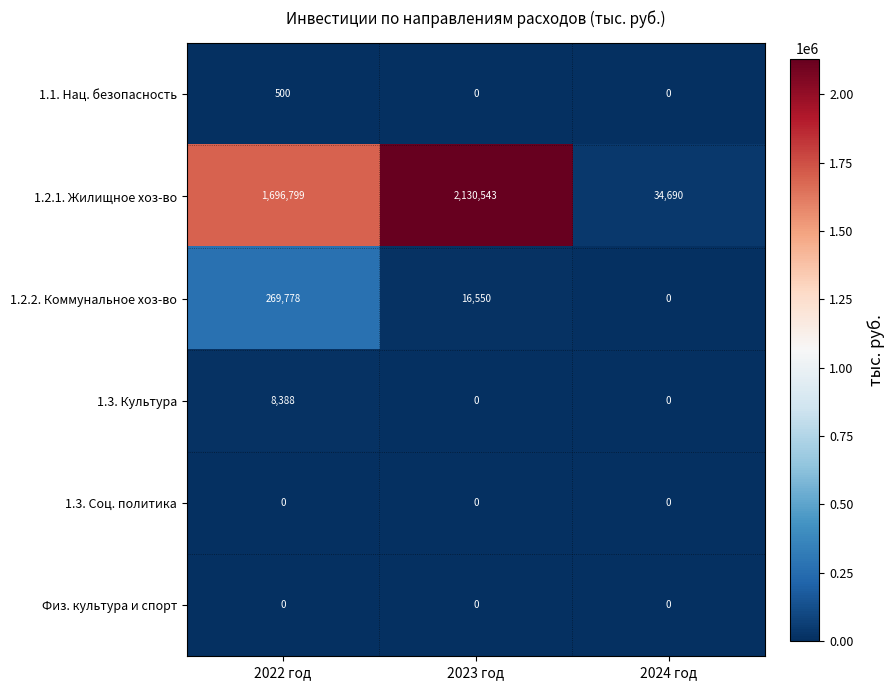

Count the 1.3. Культура values in the range 0 to 8388.

3